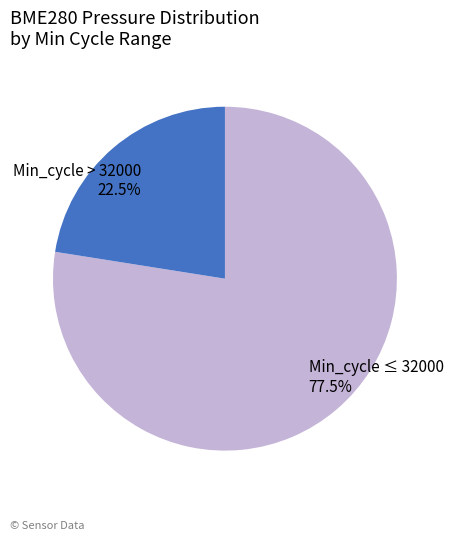

Is there any slice that represents more than half of the pie?

Yes